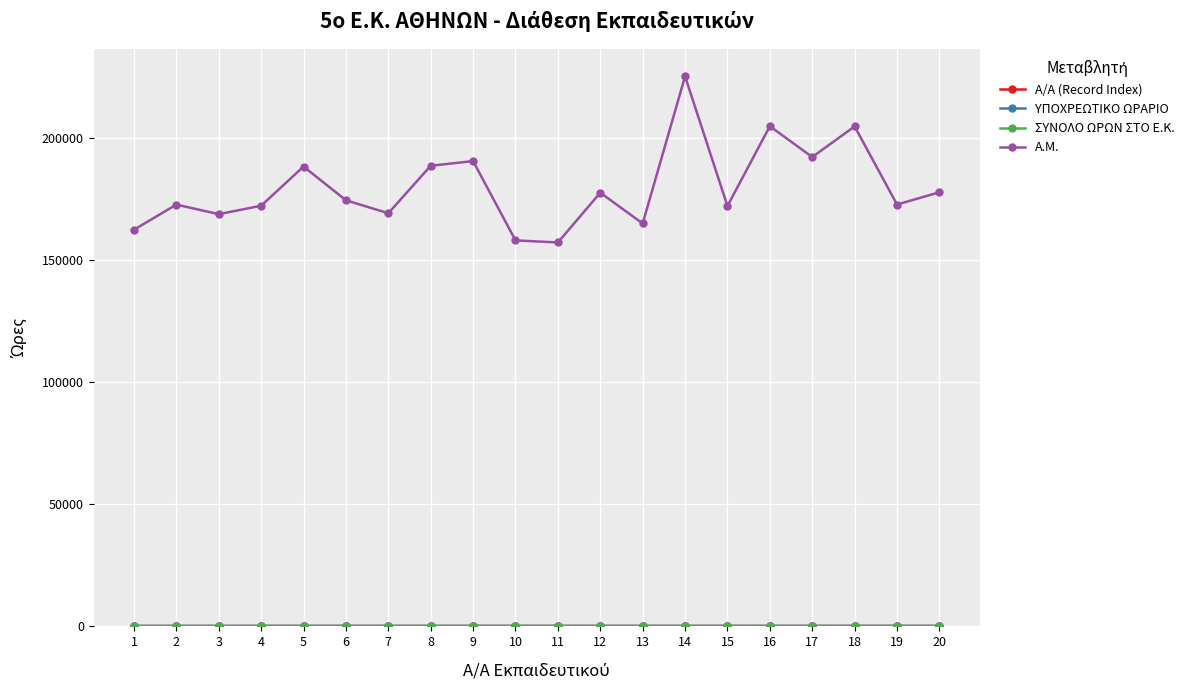

At which category is the sum across all series the highest?

14